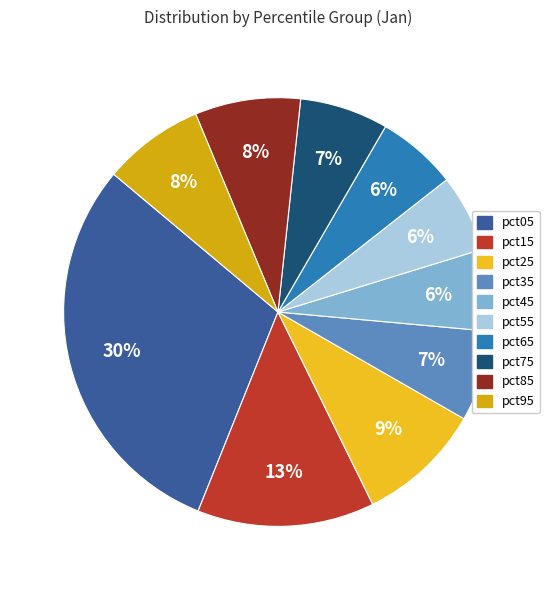

How many slices are in this pie chart?

10